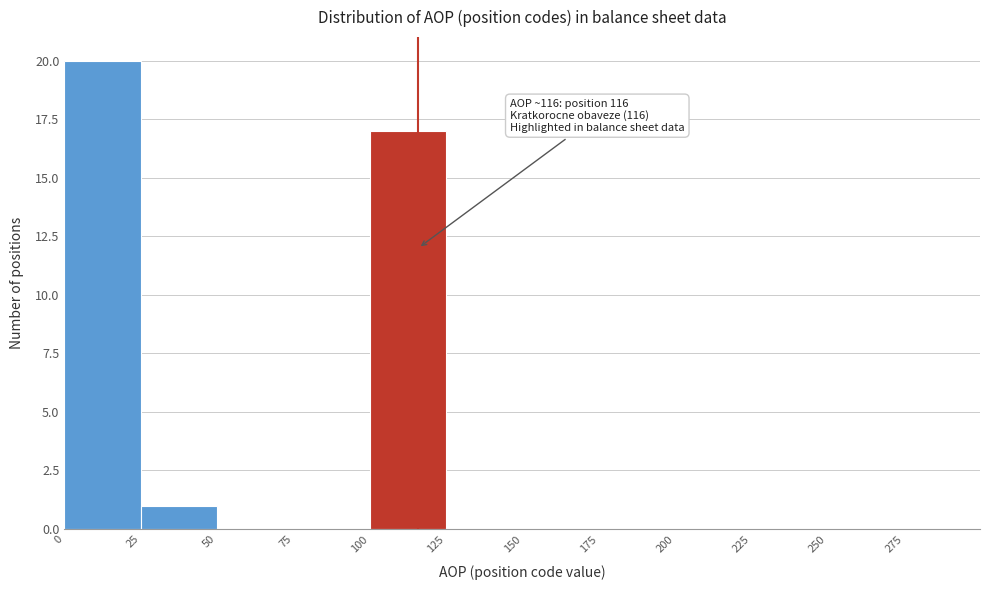

Which range on the x-axis has the tallest bar?

0 to 25